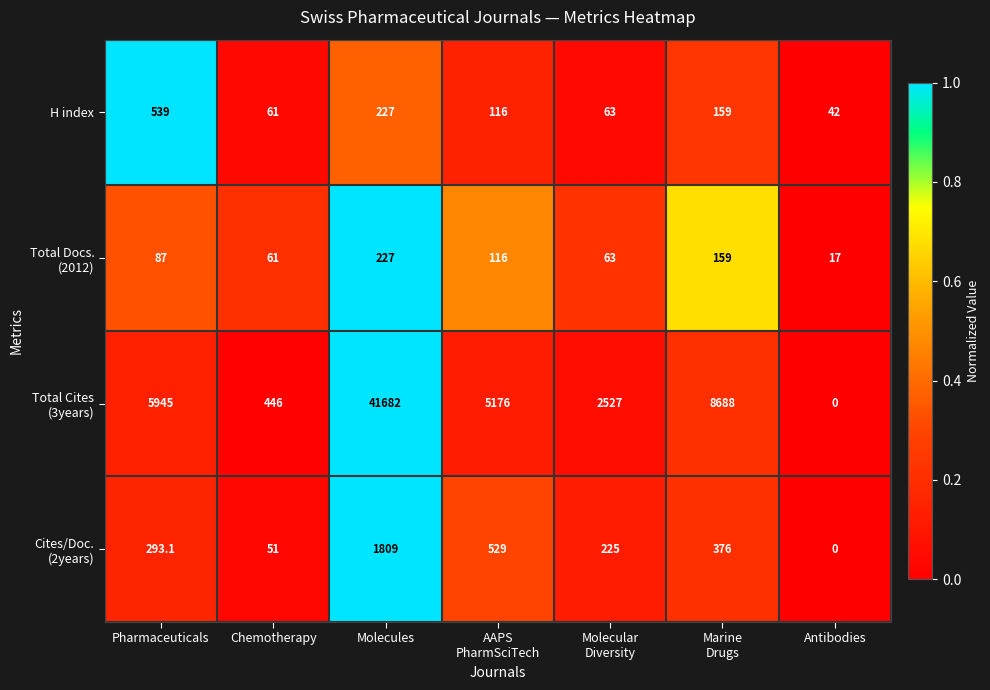

What is the sum of all H index values?

1207.0